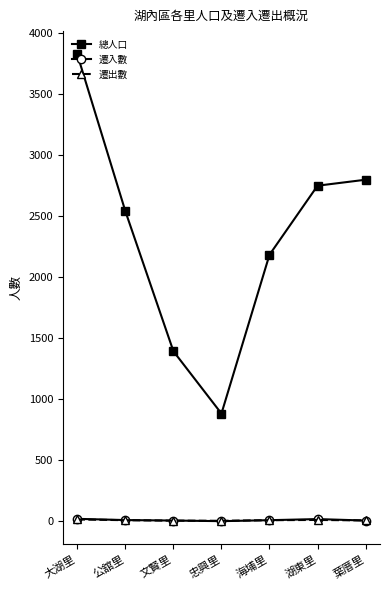

What are all the series names shown in the legend?

總人口, 遷入數, 遷出數